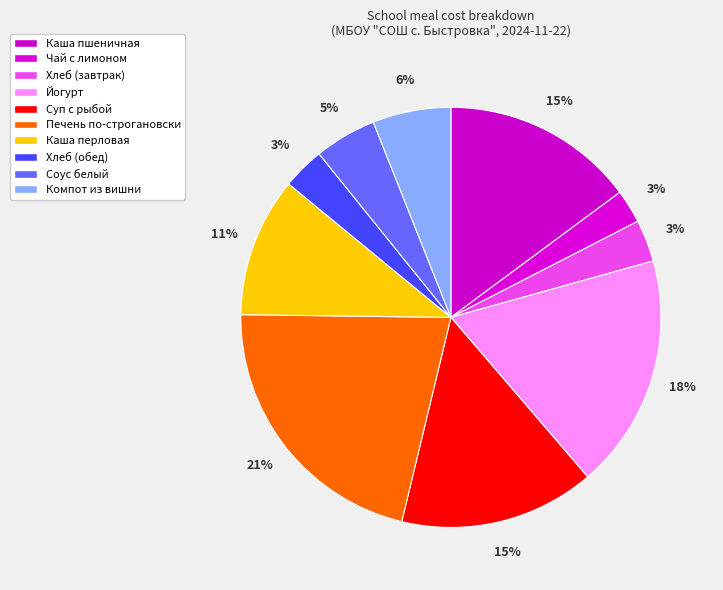

How many slices are in this pie chart?

10